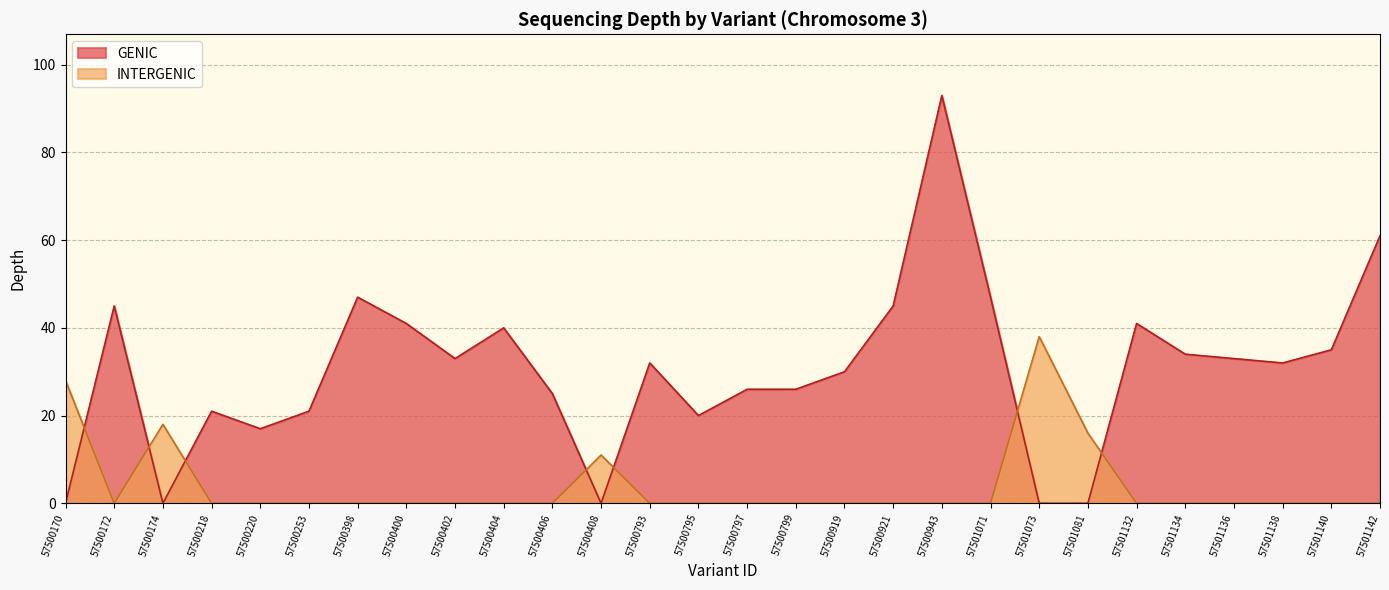

What is the sum of all depth values?

956